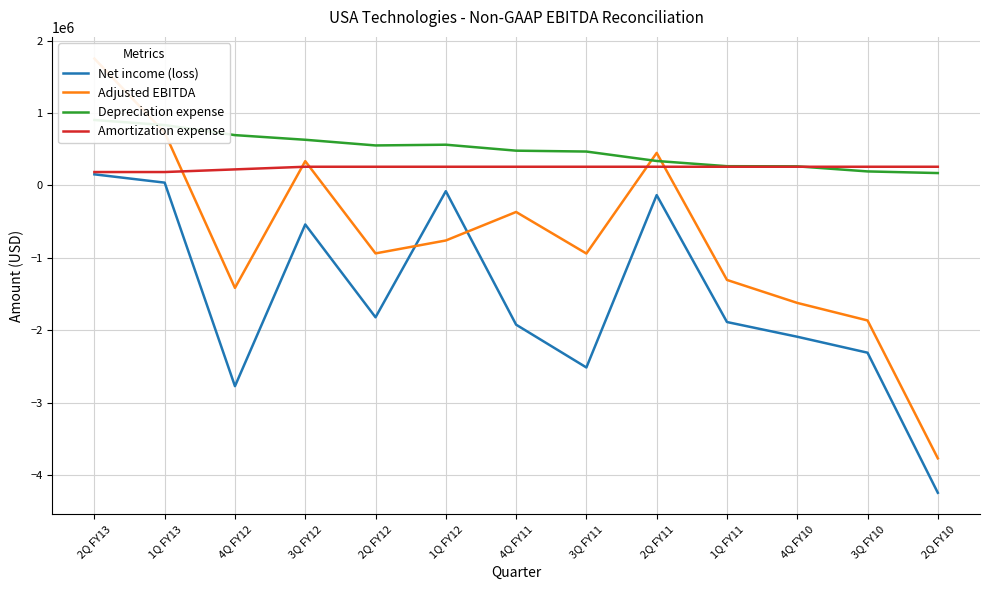

How many lines are shown in the chart?

4